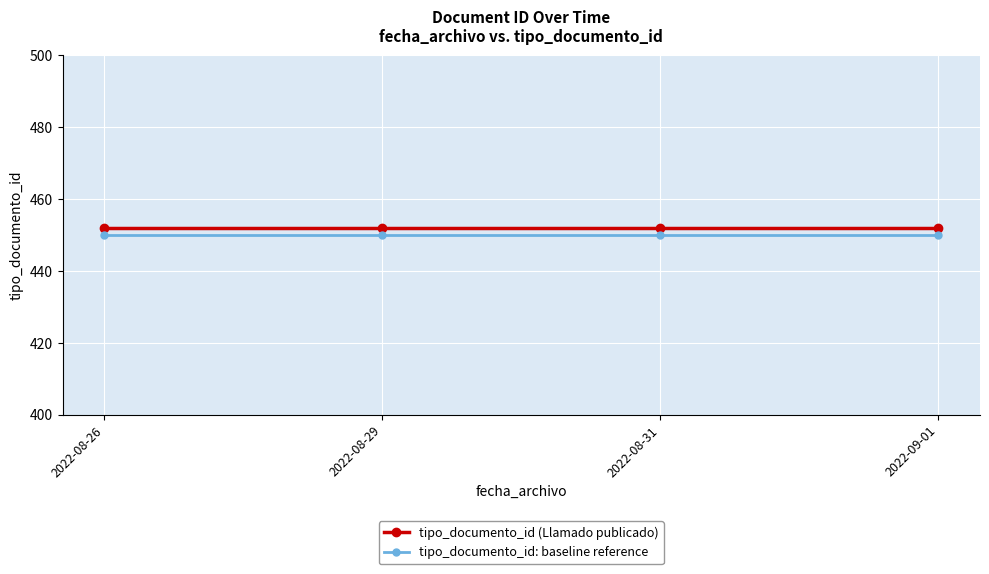

How many lines are shown in the chart?

2